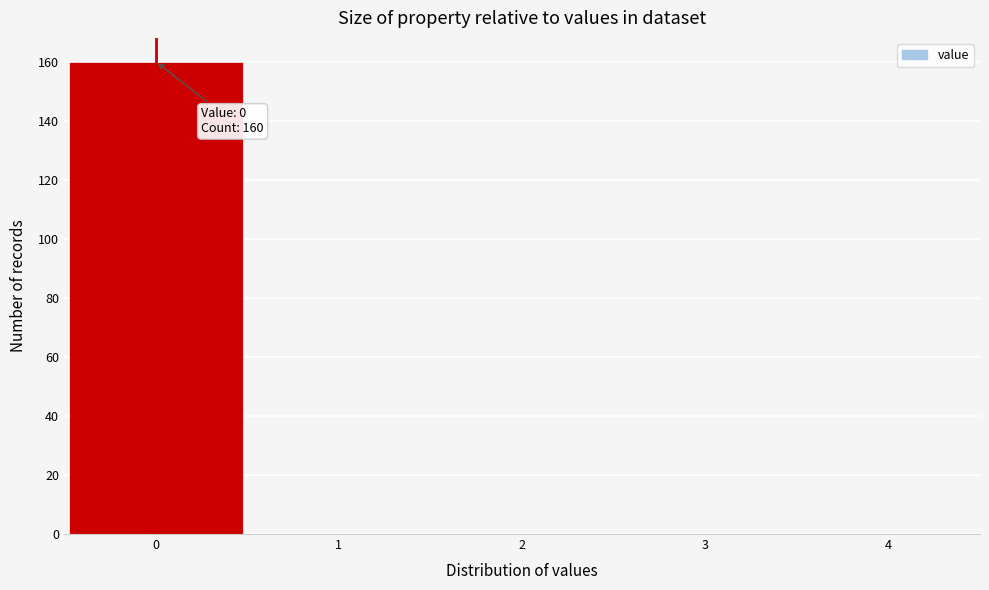

Over which range of the x-axis is the bar tallest?

-0.5 to 0.5